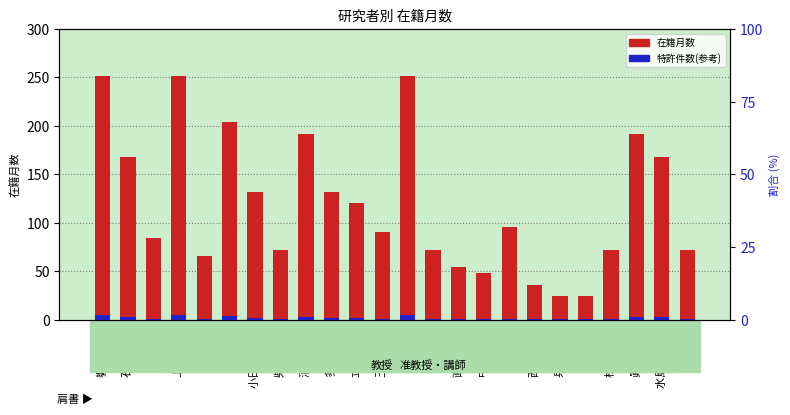

Between 清水 真人 and 西村 孝史, which is larger?

清水 真人